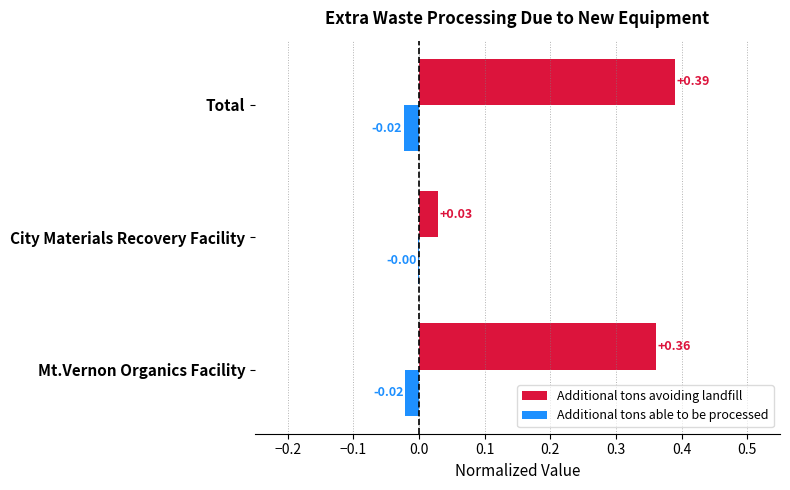

At which label is Additional tons avoiding landfill closest to 0?

City Materials Recovery Facility